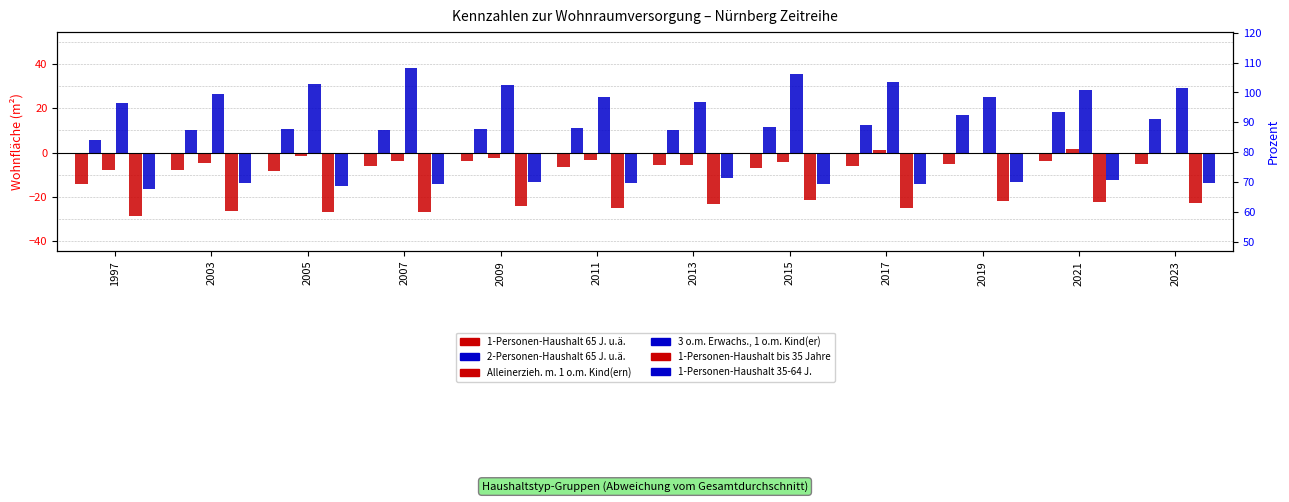

What is the maximum value for 3 o.m. Erwachs., 1 o.m. Kind(er)?

38.1